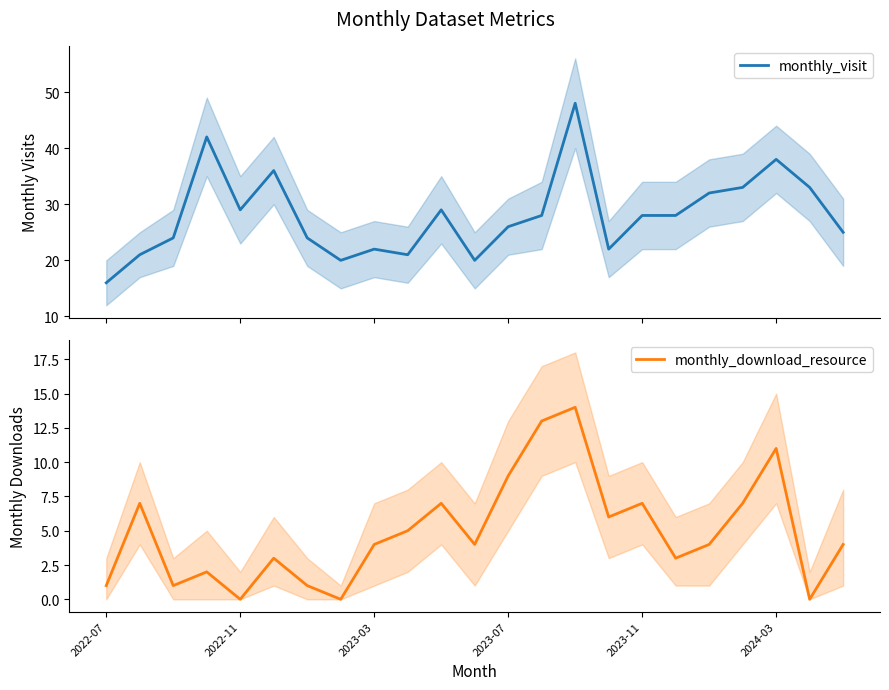

True or false: monthly_download_resource and monthly_visit cross at least once.

False